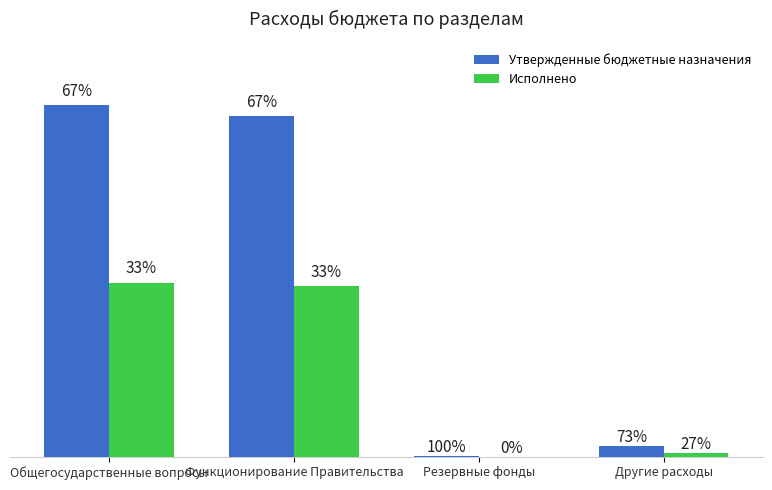

What are all the series names shown in the legend?

Утвержденные бюджетные назначения, Исполнено